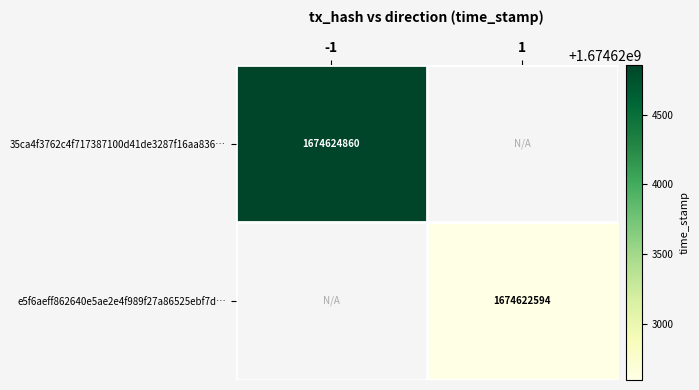

The value of 35ca4f3762c4f717387100d41de3287f16aa836… at -1 is 767090564. True or false?

False